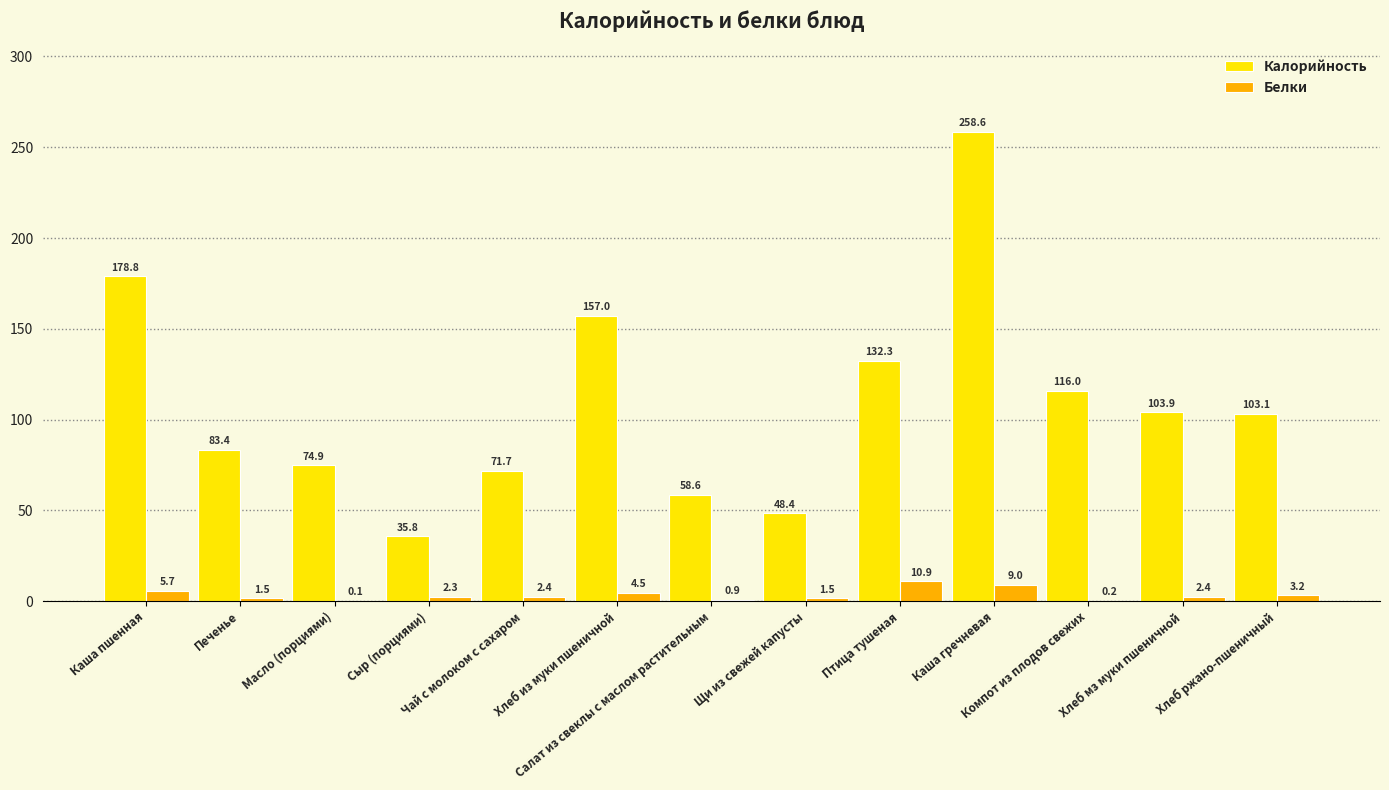

Which series has the largest total across all categories?

Калорийность